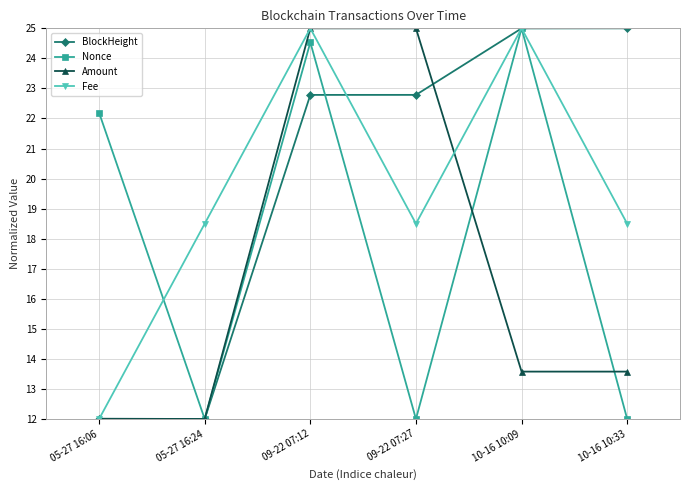

Does the chart have visible grid lines?

Yes